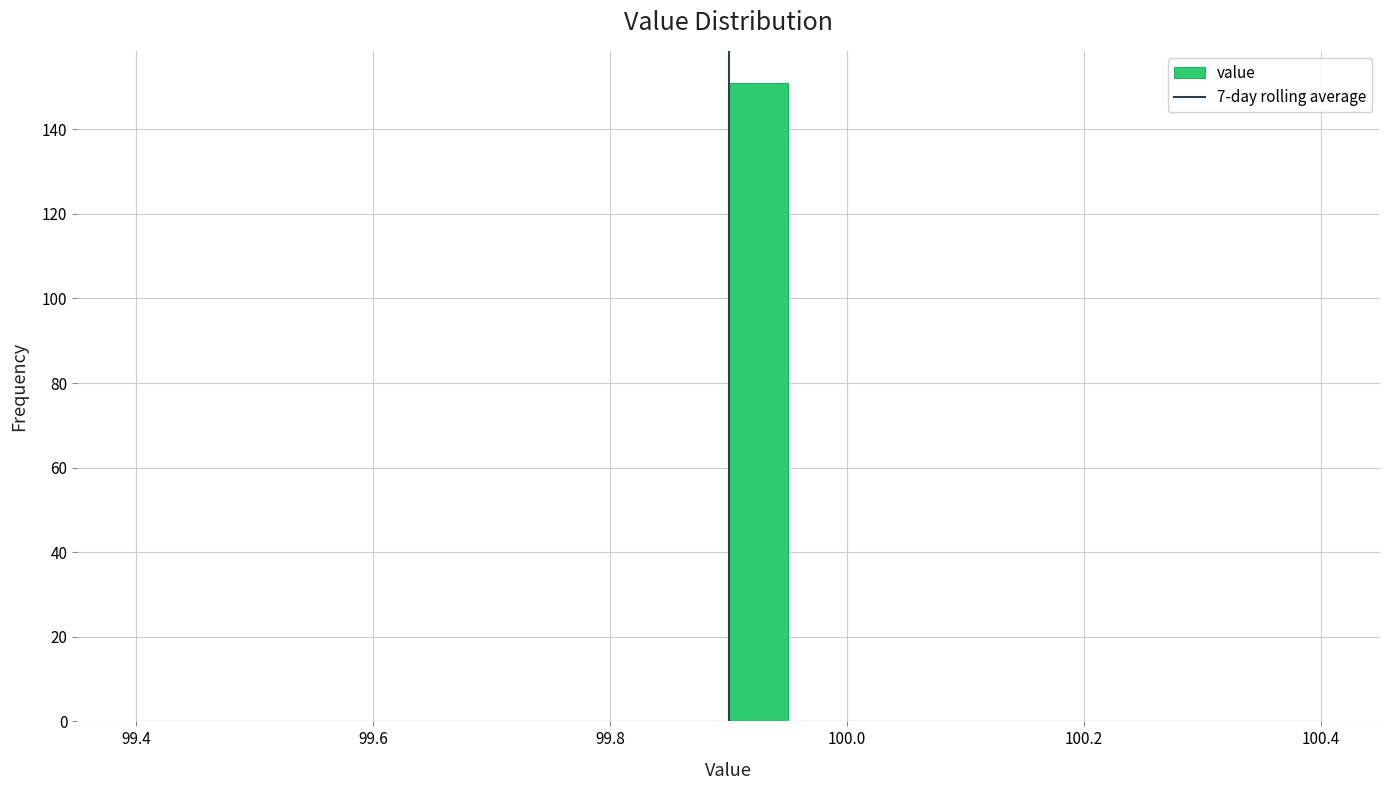

Around what value on the x-axis is the tallest bar? Give the approximate position of its centre, as read against the axis.

99.92